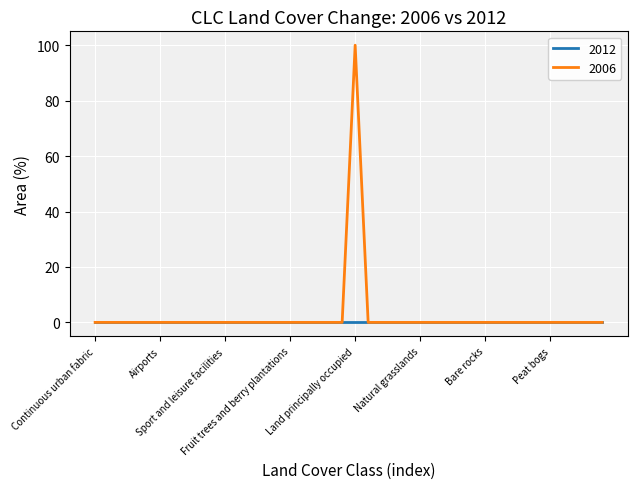

Rank the series by their maximum value, from lowest to highest.

2012, 2006